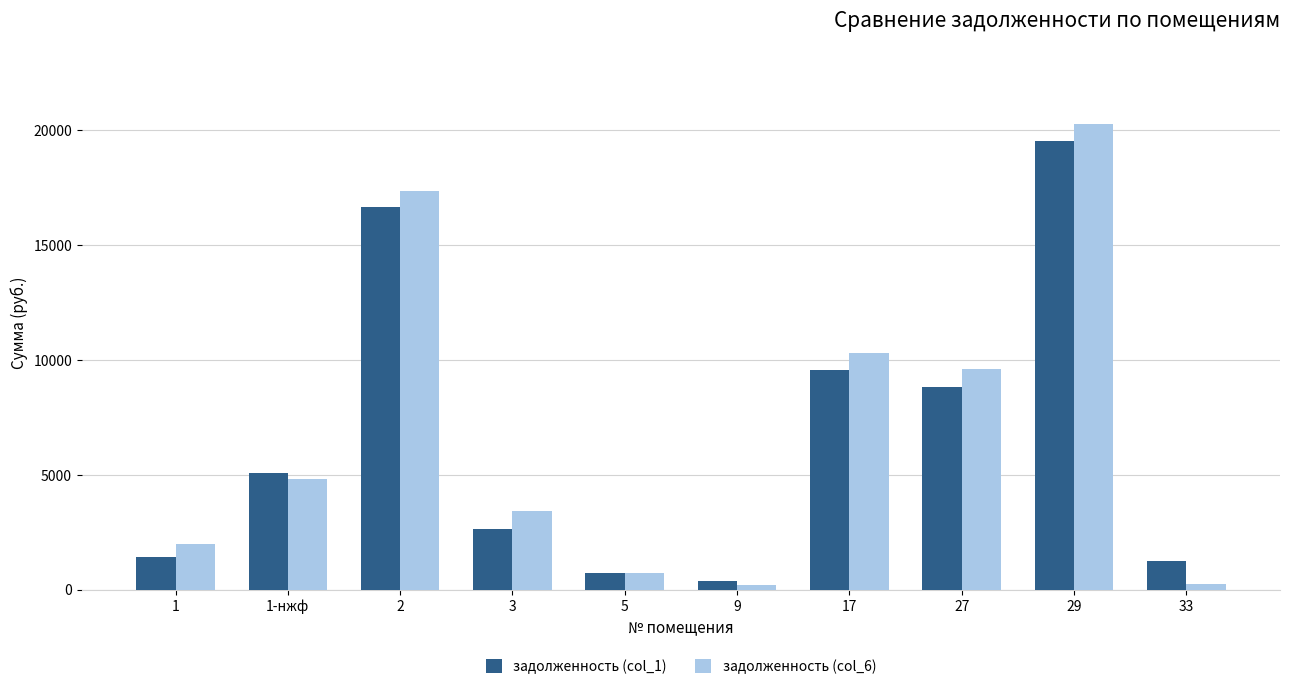

What is the average value of the задолженность (col_1) series?

6605.6